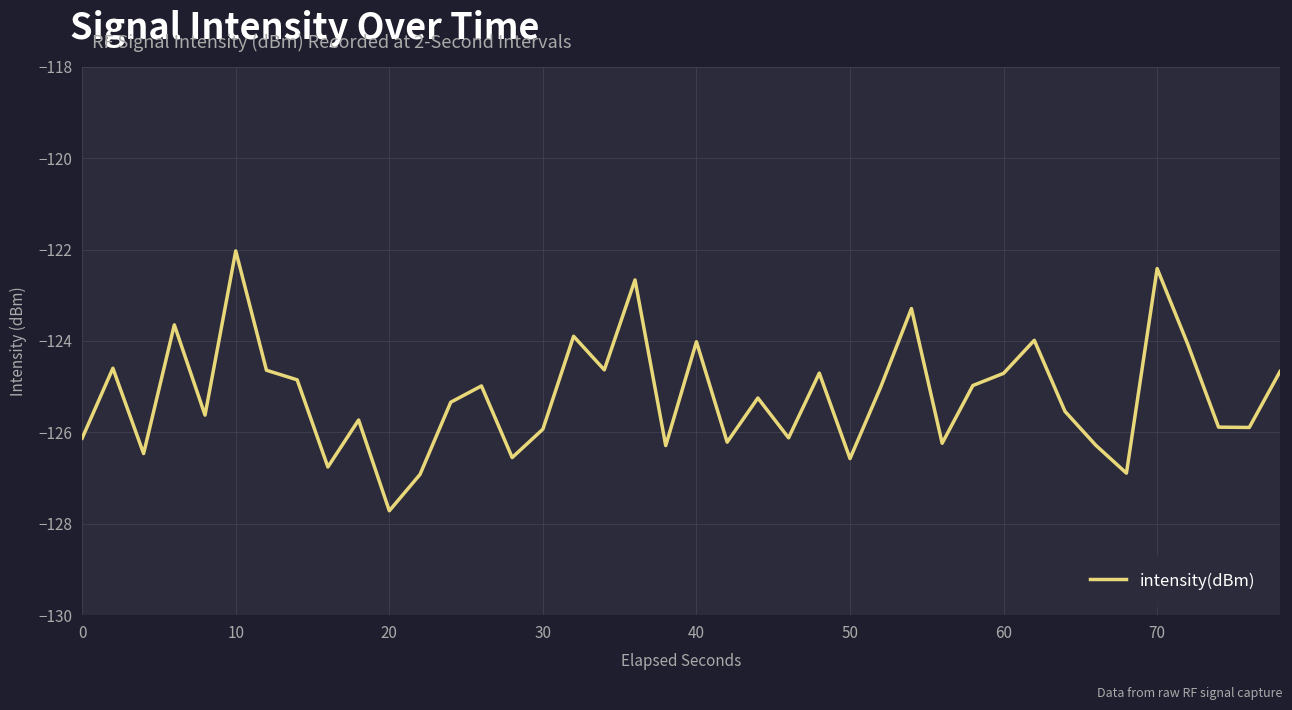

What is the greatest value displayed?

-122.0